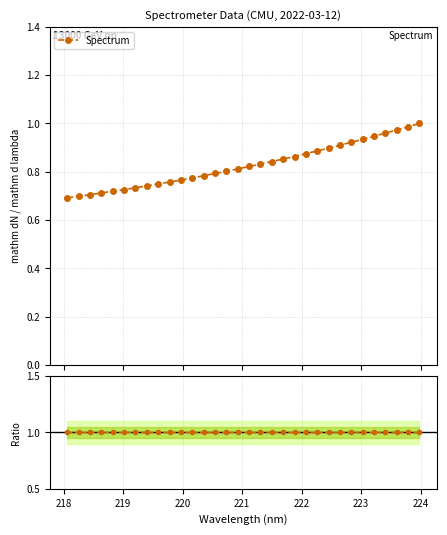

Does the chart have visible grid lines?

Yes